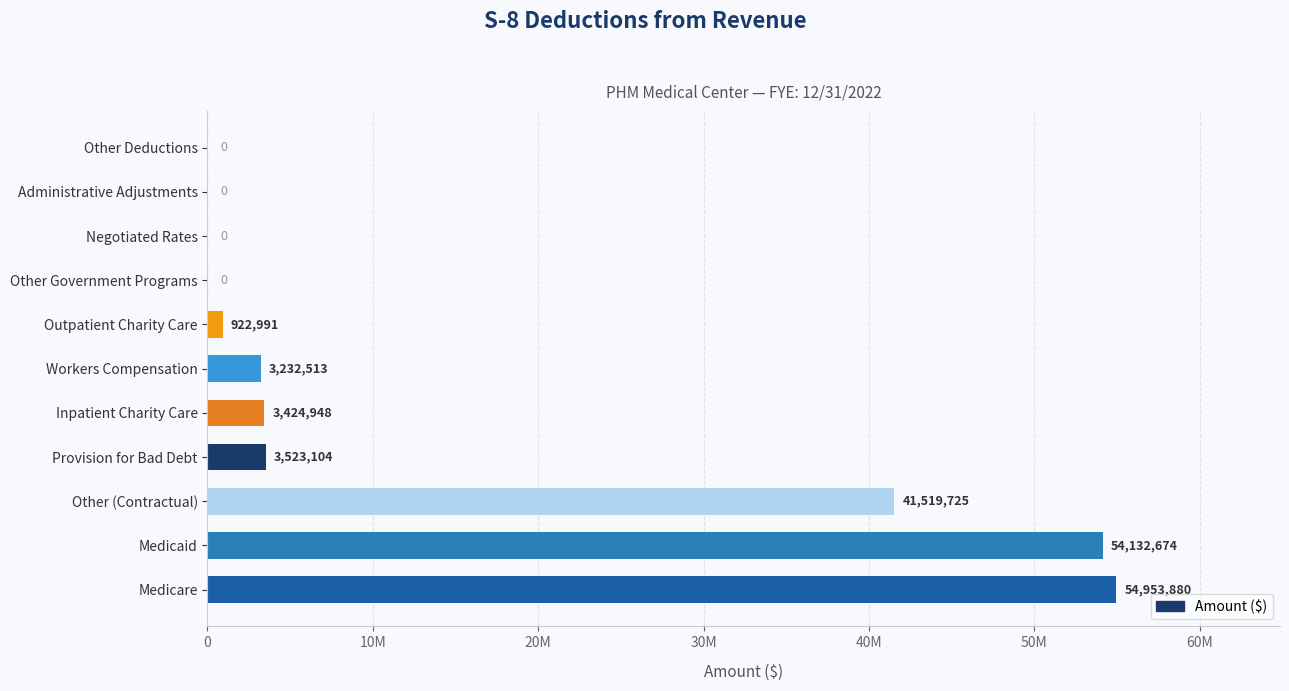

Are the bars horizontal?

Yes